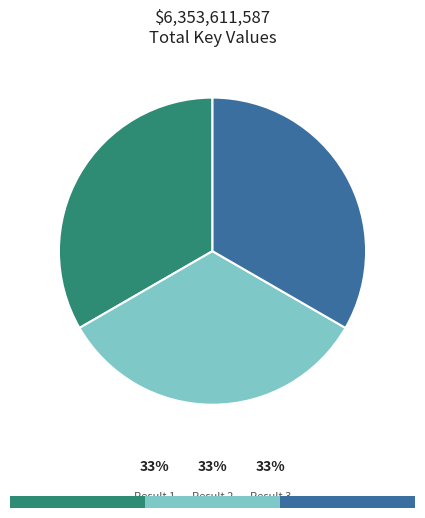

True or false: 1 accounts for 33% of the total.

True